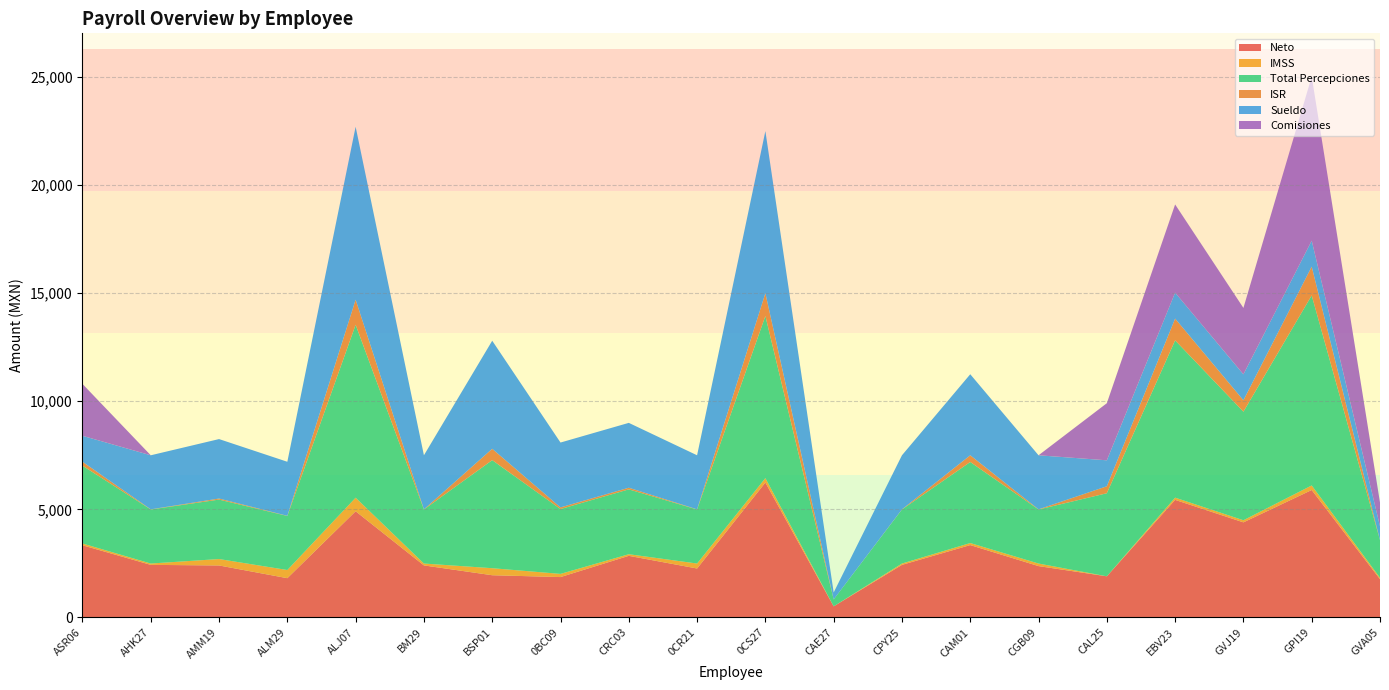

Reading left to right, what are all the values shown in this chart?

Neto: 3337.8	2430.4	2402.8	1814.2	4911.0	2405.2	1951.2	1866.0	2848.6	2262.4	6240.6	511.4	2430.4	3345.8	2373.6	1901.4	5438.0	4397.4	5894.0	1768.6
IMSS: 82.4	62.1	297.4	378.2	627.4	87.3	325.4	147.0	74.5	230.0	204.8	0.0	62.1	95.2	118.7	0.0	102.4	97.8	211.4	65.0
Total Percepciones: 3600.6	2500.1	2750.1	2500.1	8000.1	2500.1	5000.1	3000.0	3000.0	2500.1	7500.0	320.2	2500.1	3750.0	2500.1	3842.3	7277.6	5022.6	8792.3	1740.3
ISR: 180.3	7.7	49.8	7.7	1161.6	7.7	523.6	77.0	77.0	7.7	1054.7	0.0	7.7	309.0	7.7	323.8	1007.2	527.6	1330.8	0.0
Sueldo: 1200.6	2500.1	2750.1	2500.1	8000.1	2500.1	5000.1	3000.0	3000.0	2500.1	7500.0	320.2	2500.1	3750.0	2500.1	1200.6	1200.6	1200.6	1200.6	640.3
Comisiones: 2400.0	0.0	0.0	0.0	0.0	0.0	0.0	0.0	0.0	0.0	0.0	0.0	0.0	0.0	0.0	2641.7	4080.0	3072.0	7591.7	1100.0